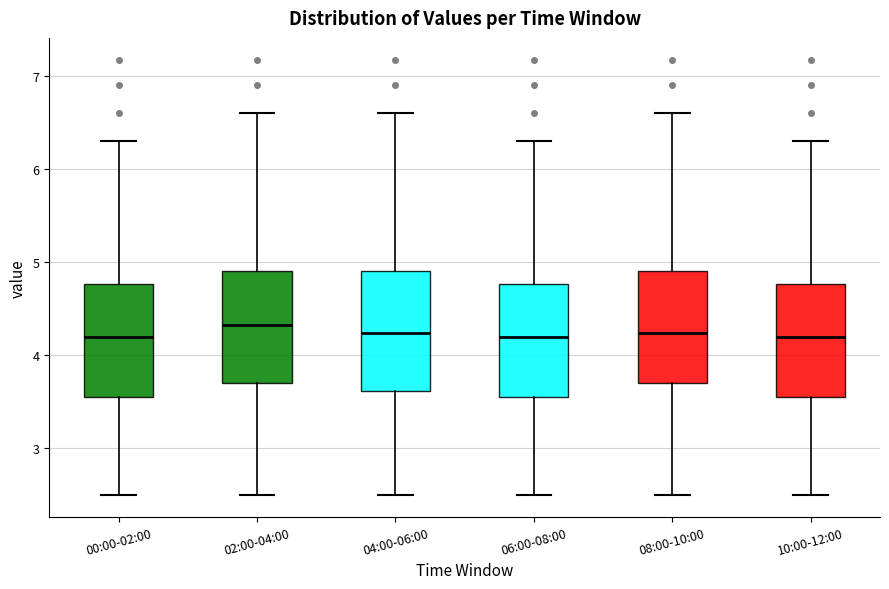

Reading left to right, read every box against the y-axis: the position of its median line, the range the box covers, and the ends of its whiskers. The values are not printed on the chart, so give them approximately, as read against the axis.

00:00-02:00: median 4.2, box 3.6 to 4.8, whiskers 2.5 to 6.3
02:00-04:00: median 4.3, box 3.7 to 4.9, whiskers 2.5 to 6.6
04:00-06:00: median 4.2, box 3.6 to 4.9, whiskers 2.5 to 6.6
06:00-08:00: median 4.2, box 3.6 to 4.8, whiskers 2.5 to 6.3
08:00-10:00: median 4.2, box 3.7 to 4.9, whiskers 2.5 to 6.6
10:00-12:00: median 4.2, box 3.6 to 4.8, whiskers 2.5 to 6.3